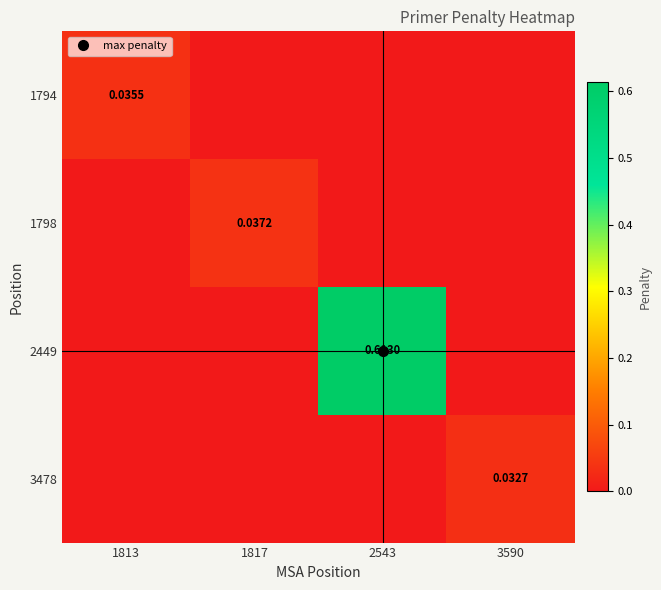

Which series has the widest spread of values?

2449